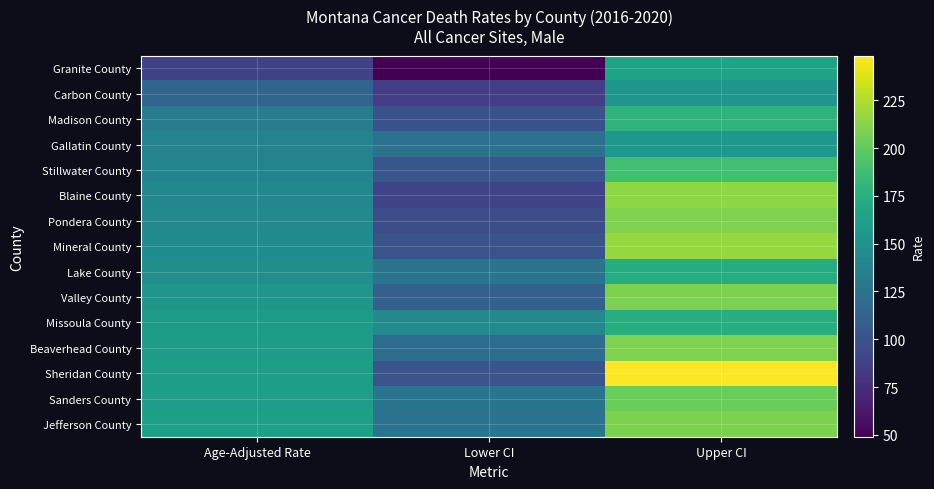

Count the number of categories in the chart.

3